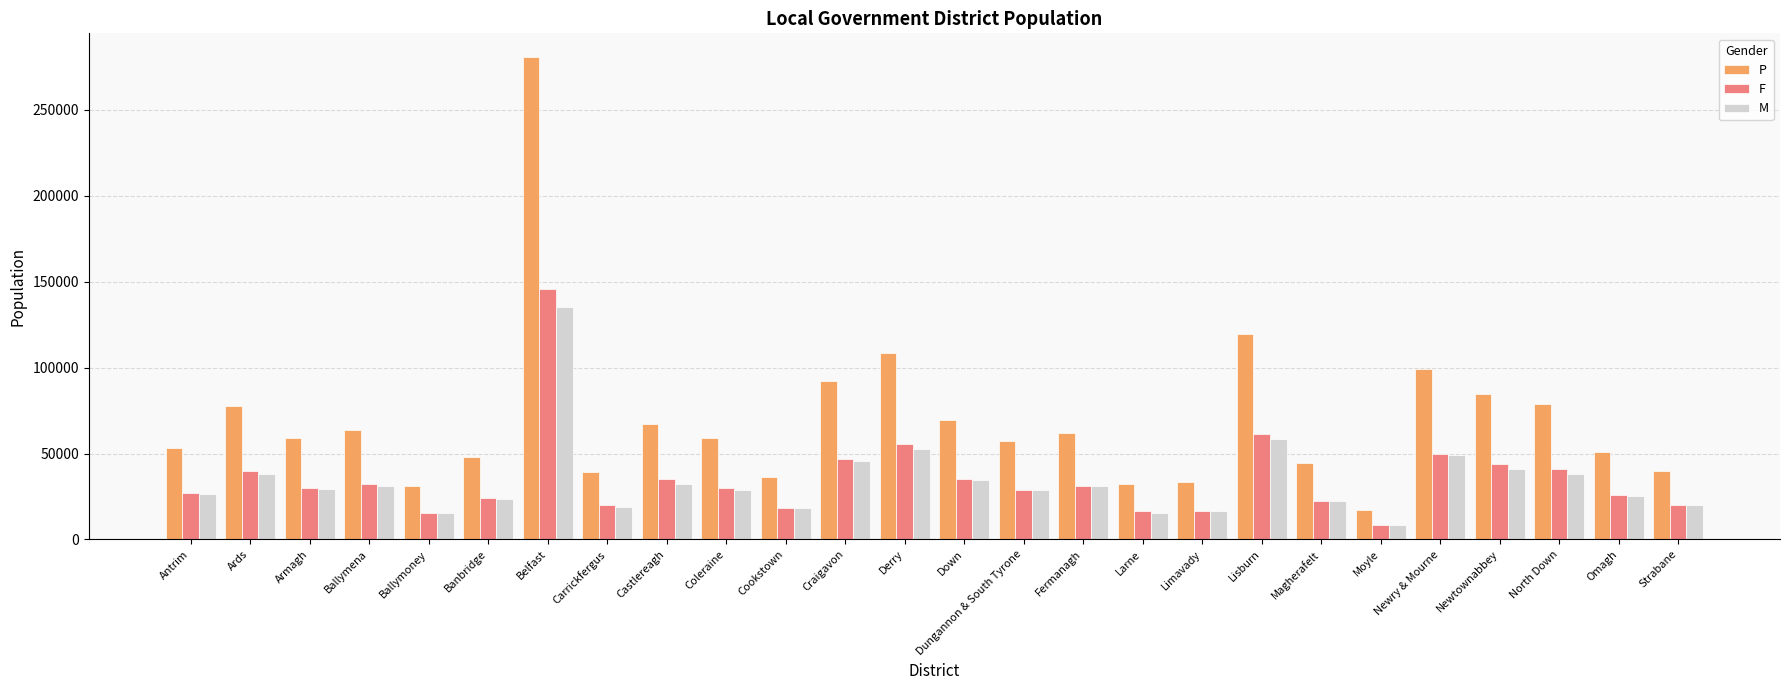

What is the minimum value for P?

17010